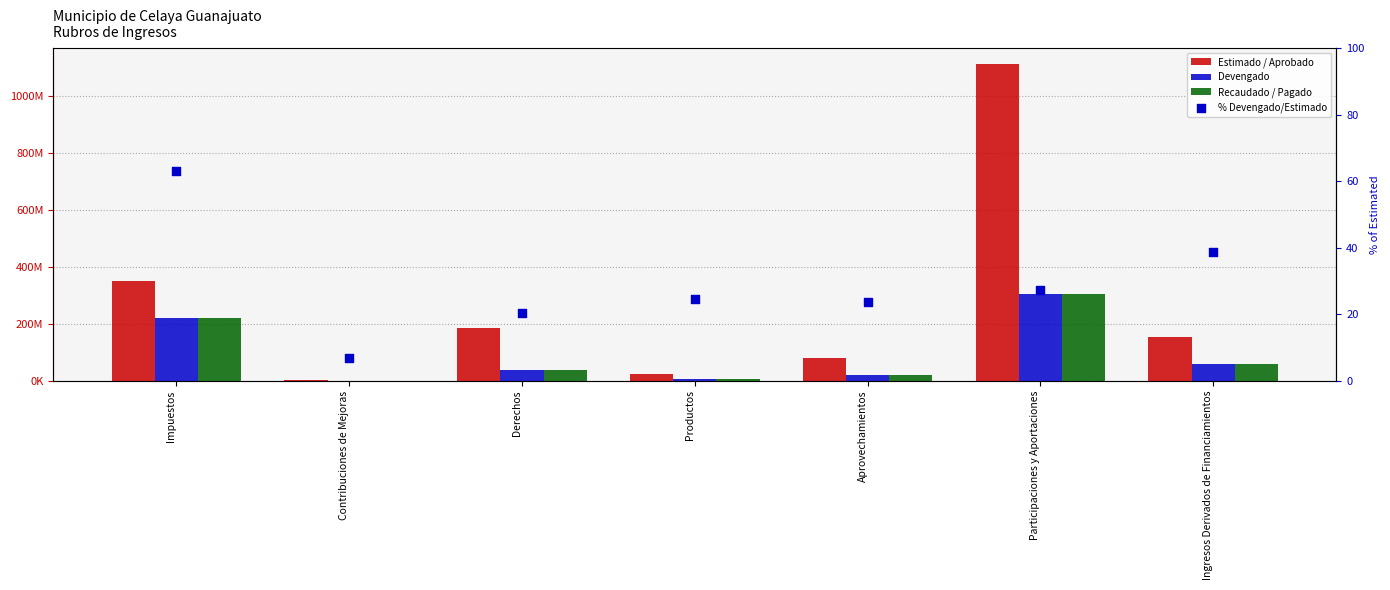

What is the total value across all series at Productos?

37584538.6